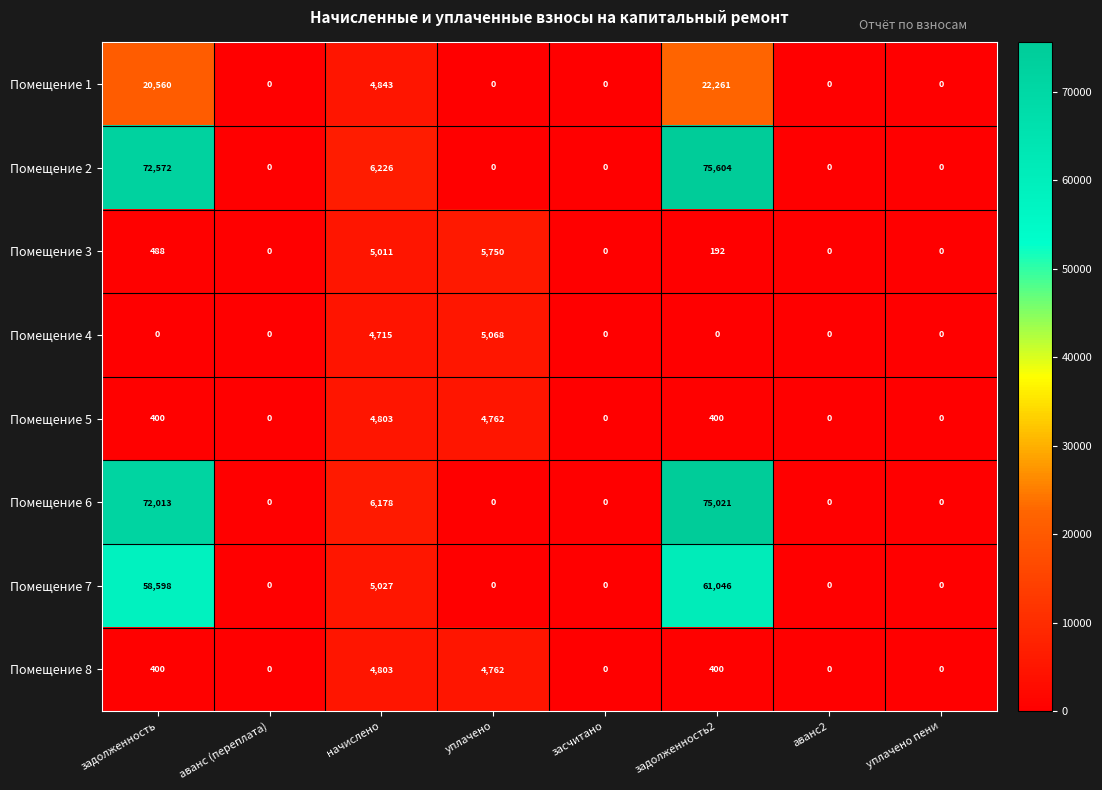

What is the average value of the Помещение 4 series?

1223